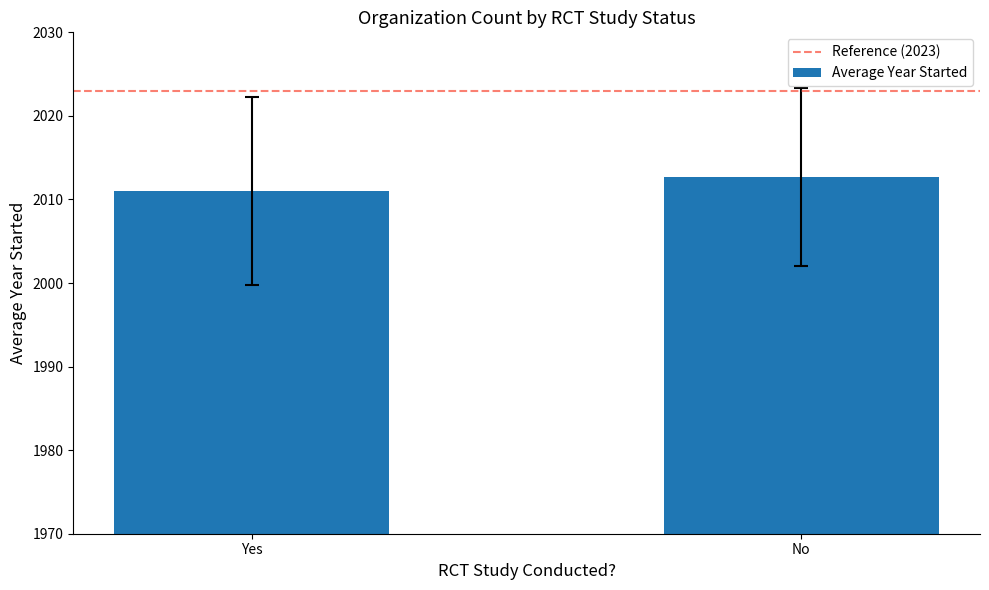

Are the bars horizontal?

No